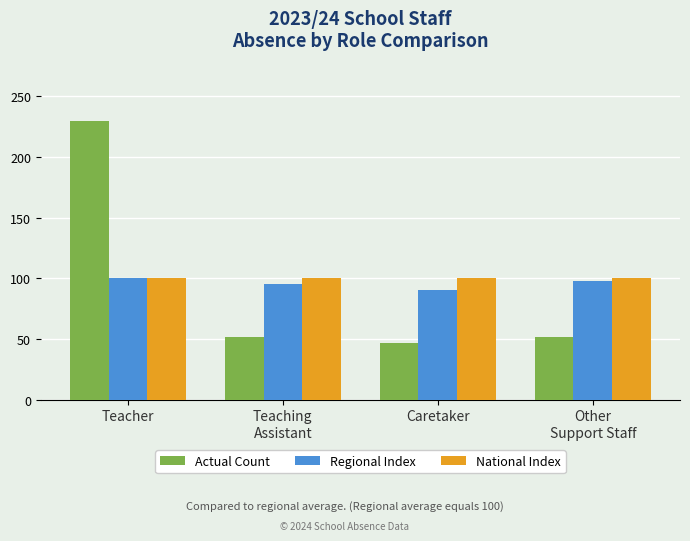

What is the difference between the Actual Count values at Other
Support Staff and Teacher?

178